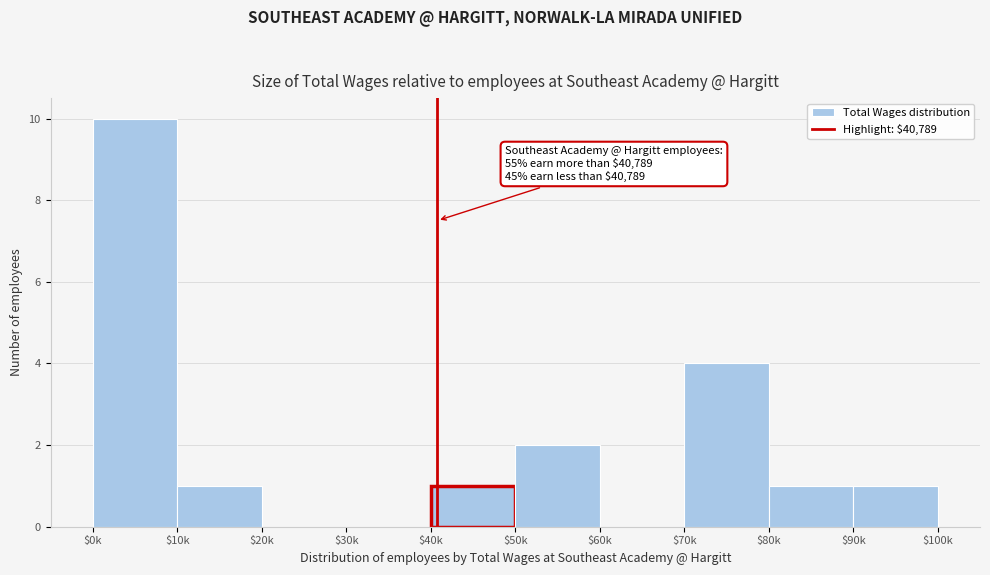

Which category has the highest value across all series?

$0k